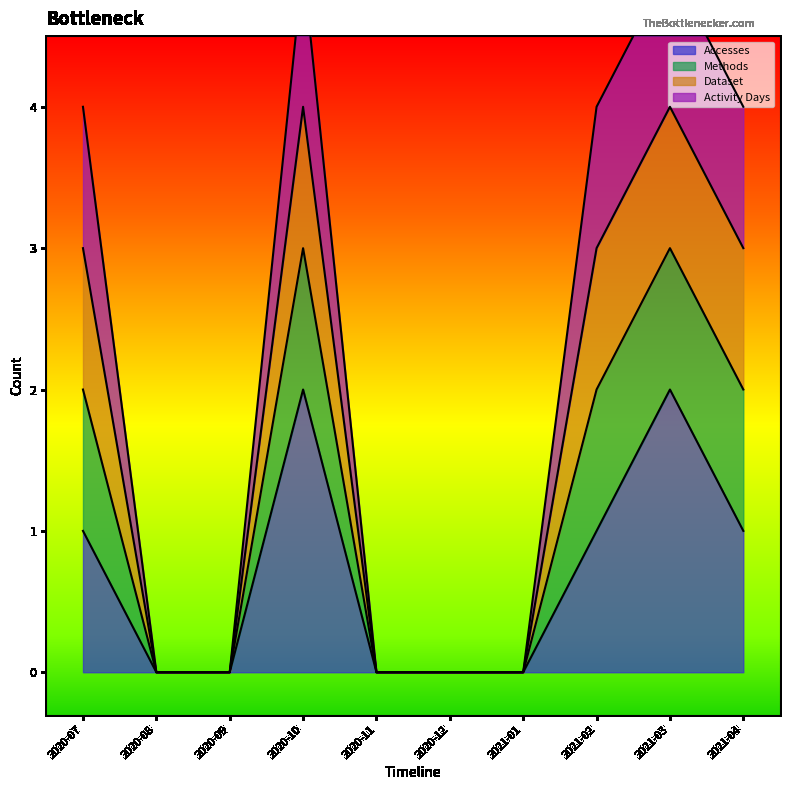

True or false: Methods and Accesses intersect in this chart.

False